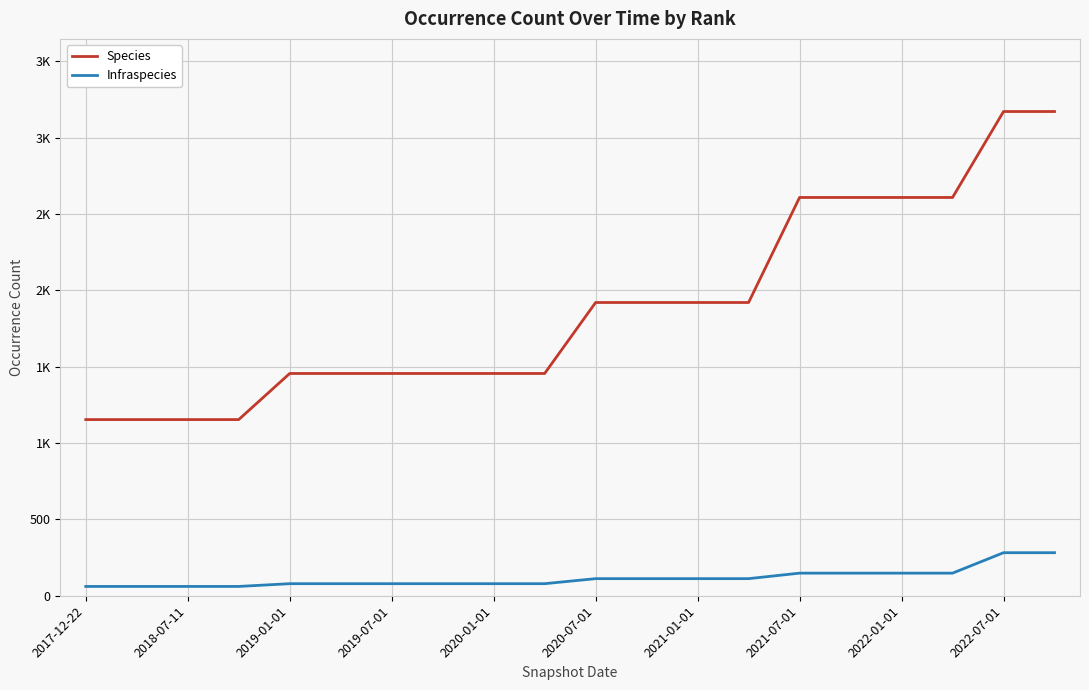

List the series in order of their peak value, highest first.

Species, Infraspecies